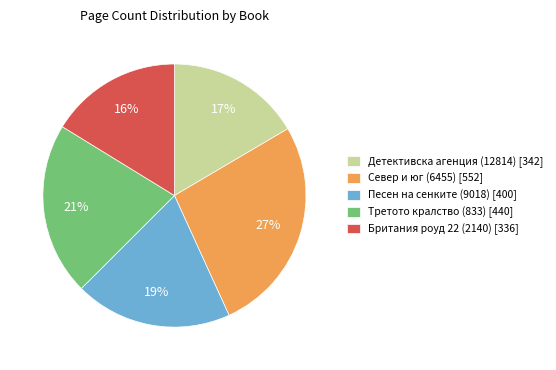

Do Север и юг (6455) [552] and Песен на сенките (9018) [400] together represent more than half of the pie?

No